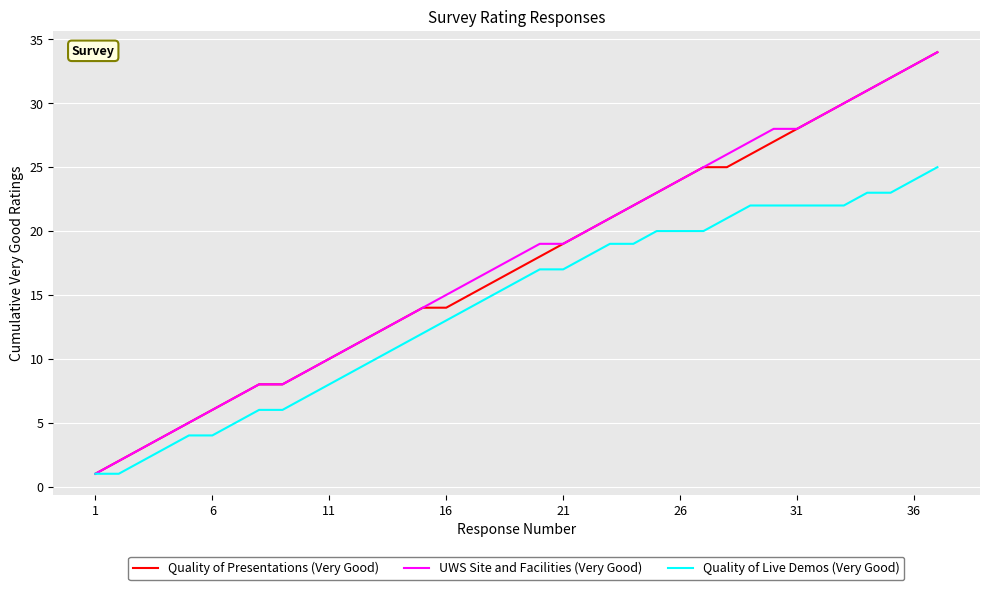

What is the minimum value shown in the chart?

1